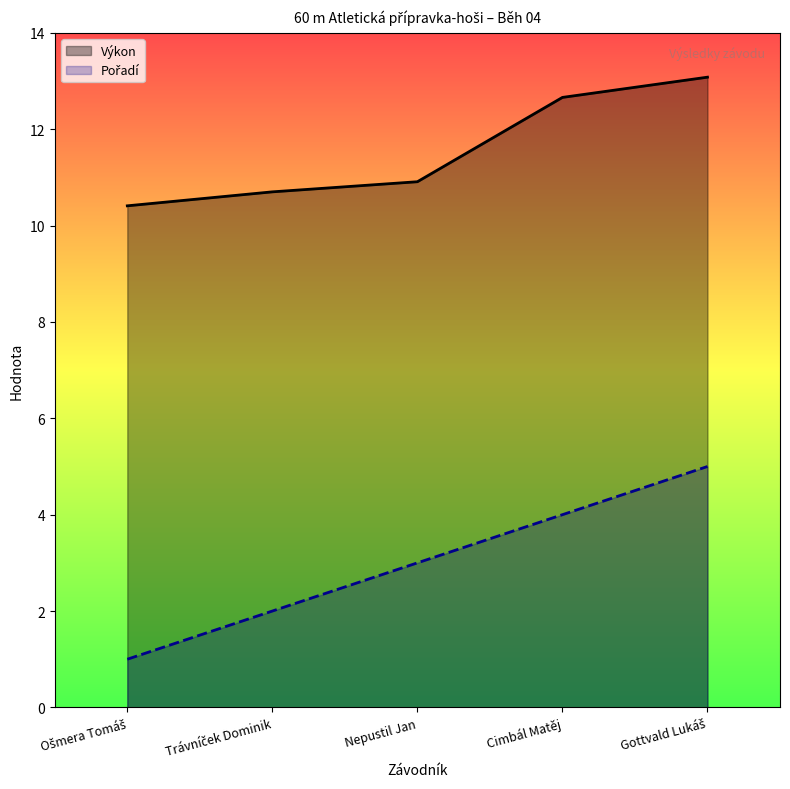

At how many categories does at least one series exceed 1?

5